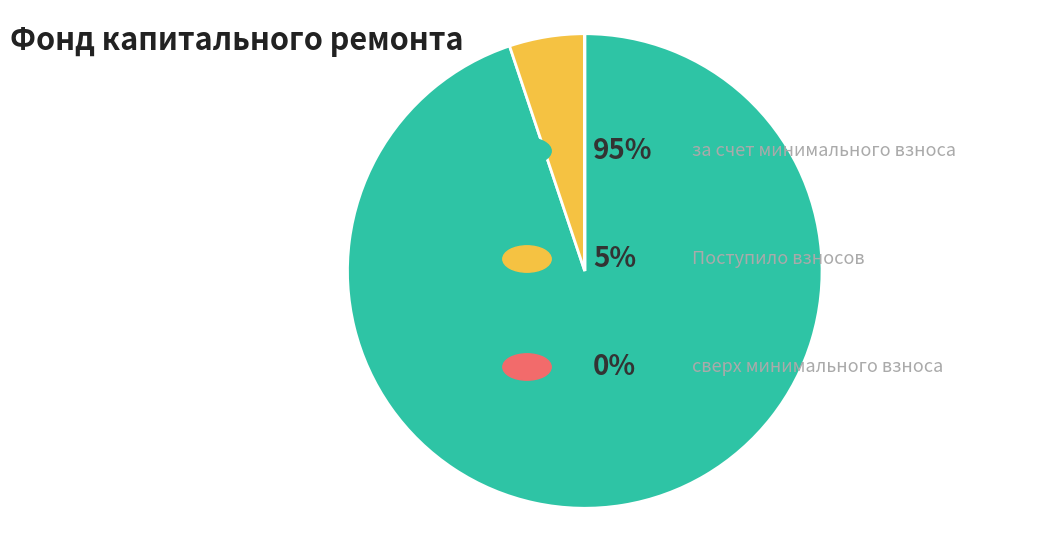

Is there any slice that represents more than half of the pie?

Yes